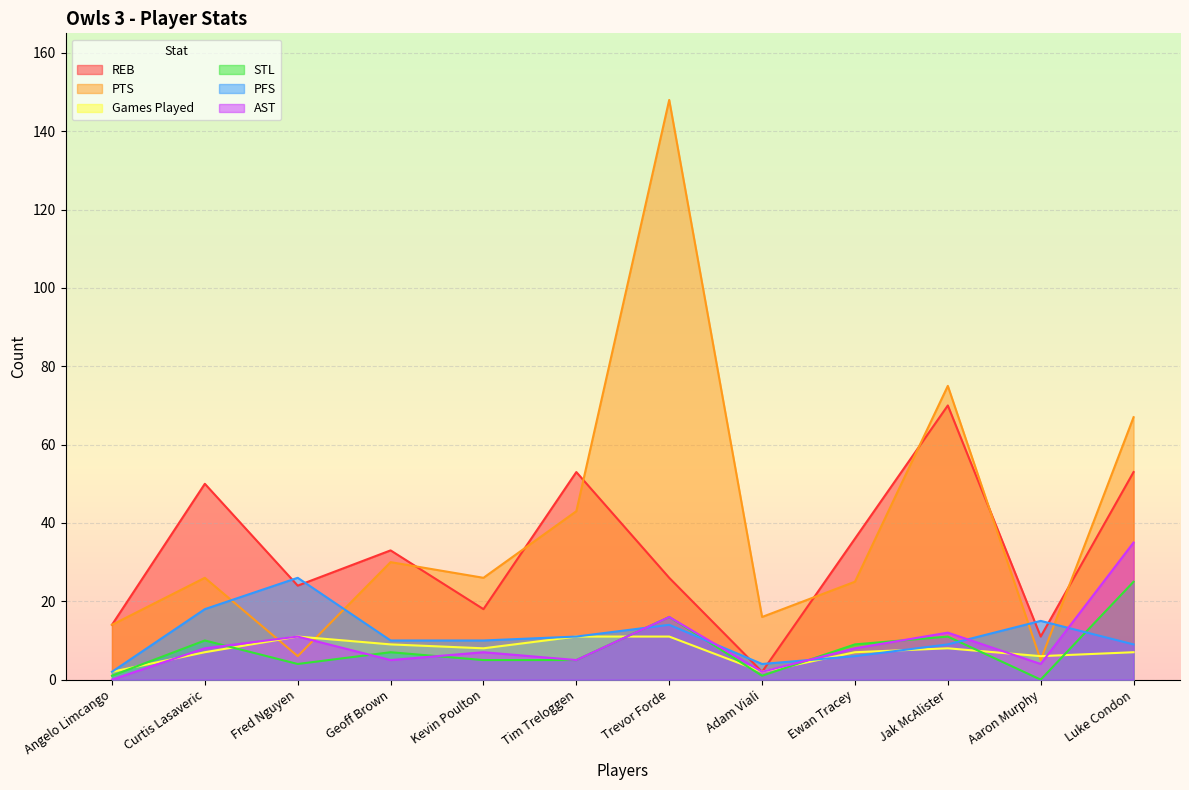

How many interior local valleys does the REB series have?

4